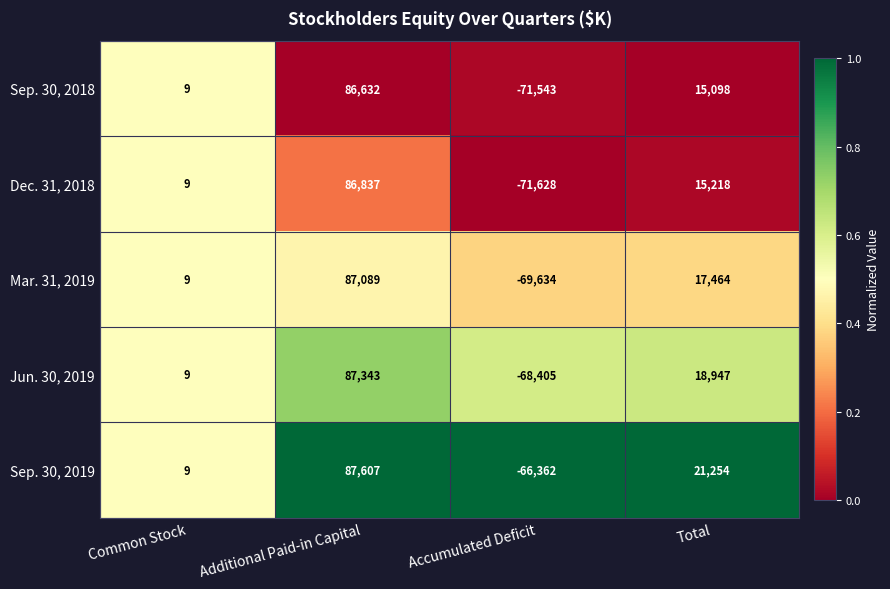

Where is Sep. 30, 2019 nearest to the value 10622?

Common Stock